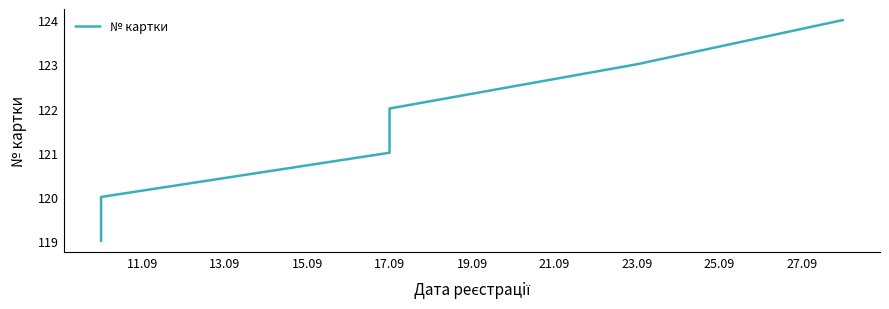

True or false: there are more than 0 points higher than both neighbors.

False